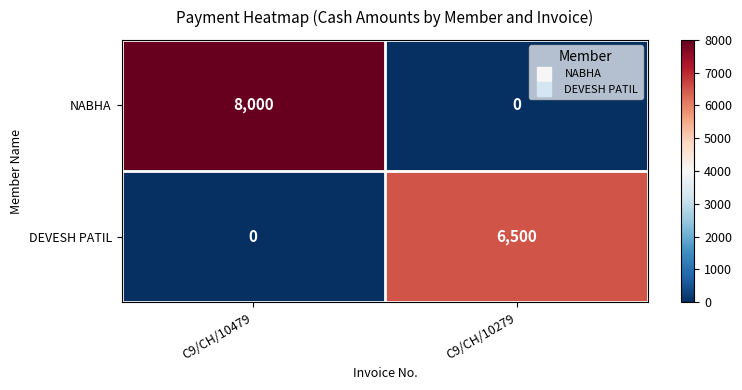

What is the difference between the maximum and minimum values in the NABHA series?

8000